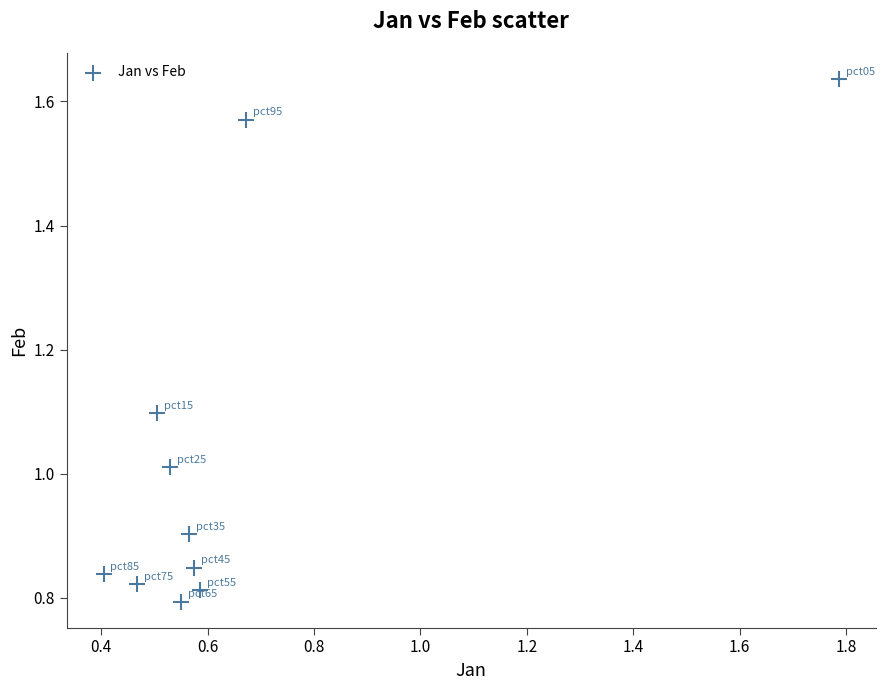

What is the range of X values (max minus min)?

1.4